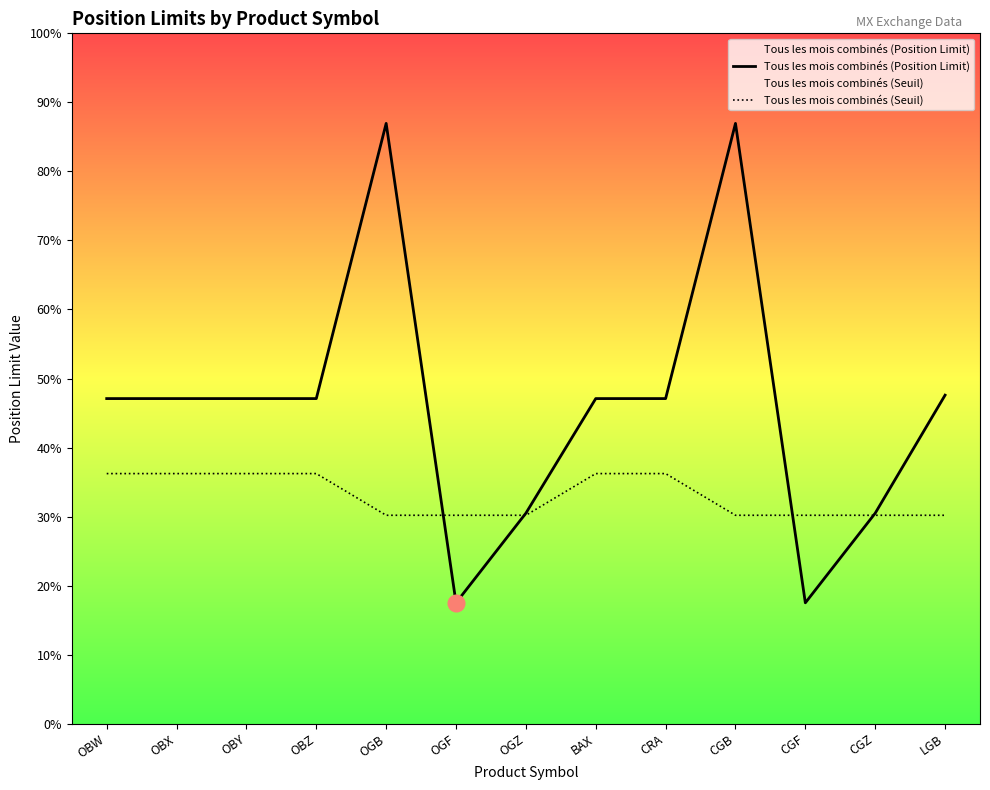

List the series in order of their peak value, highest first.

Tous les mois combinés (Position Limit), Tous les mois combinés (Seuil)